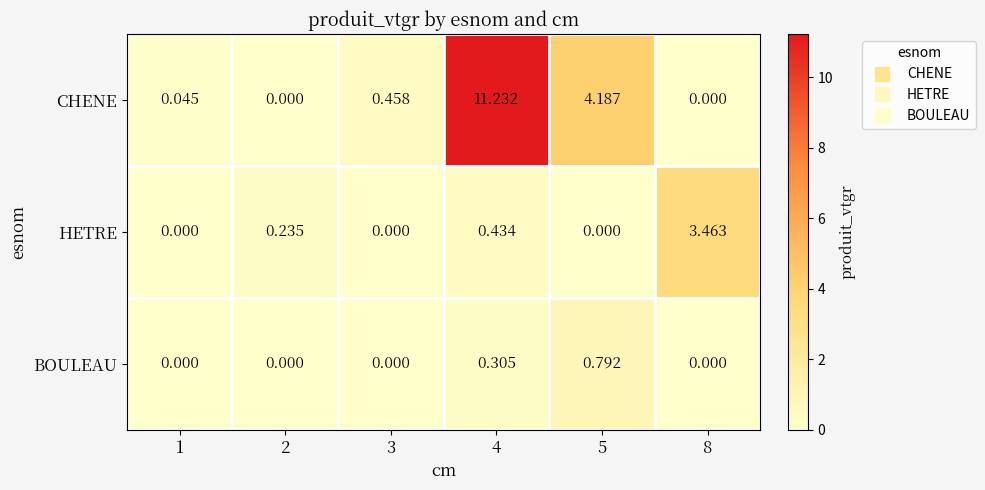

List the series in order of their overall mean, highest first.

CHENE, HETRE, BOULEAU